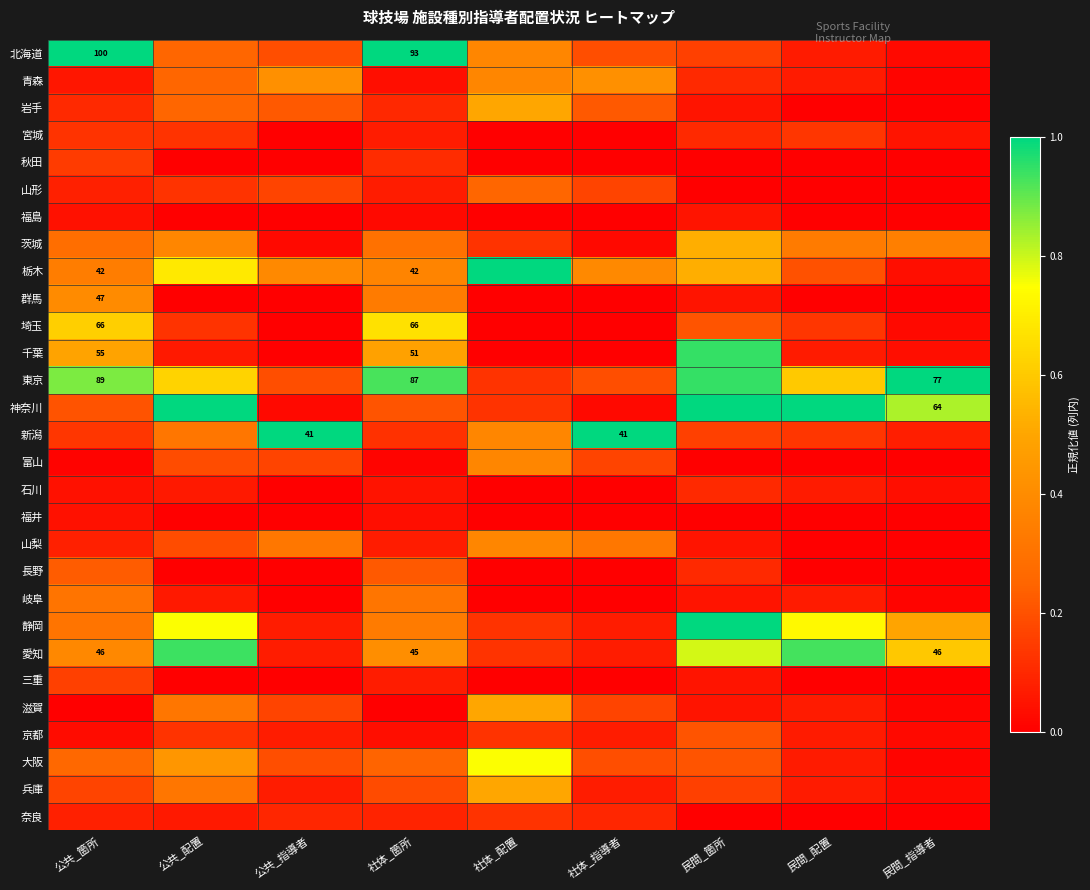

What is the difference between the maximum and minimum values in the 岩手 series?

0.5